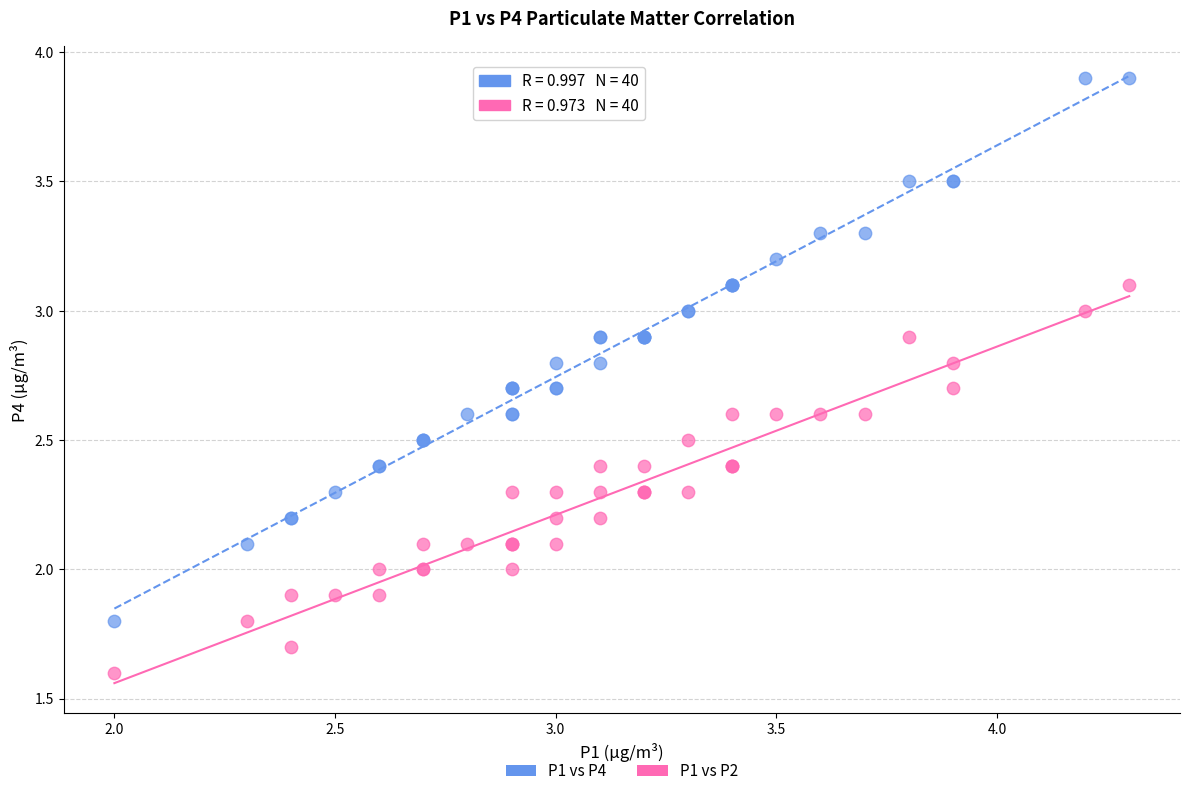

Which series contains the lowest Y value?

P1 vs P2